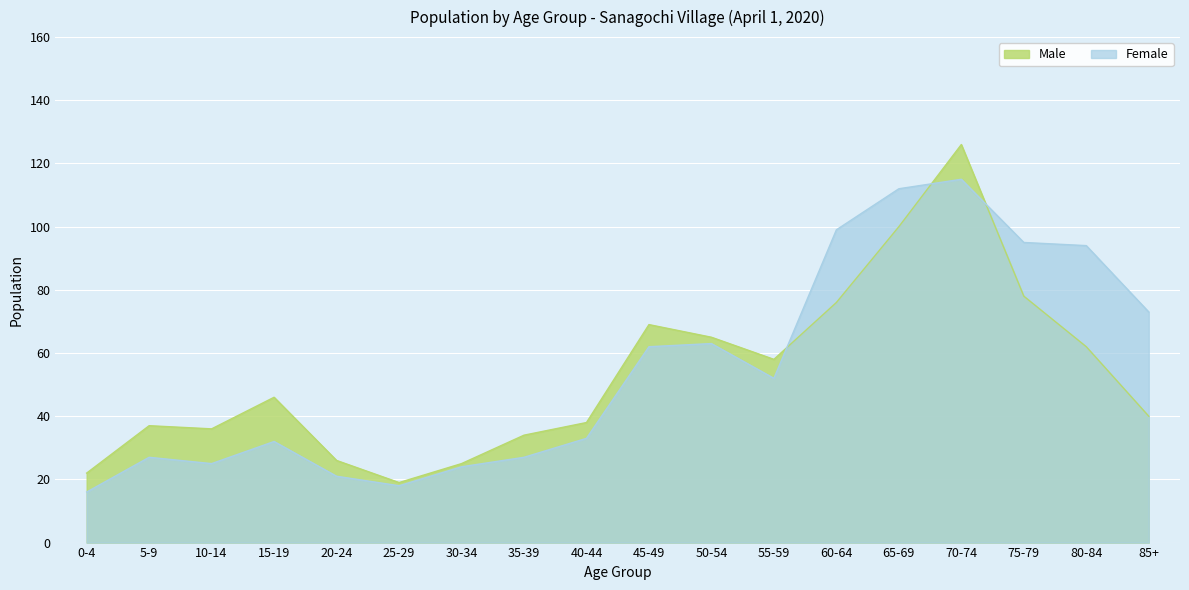

How many lines are shown in the chart?

2